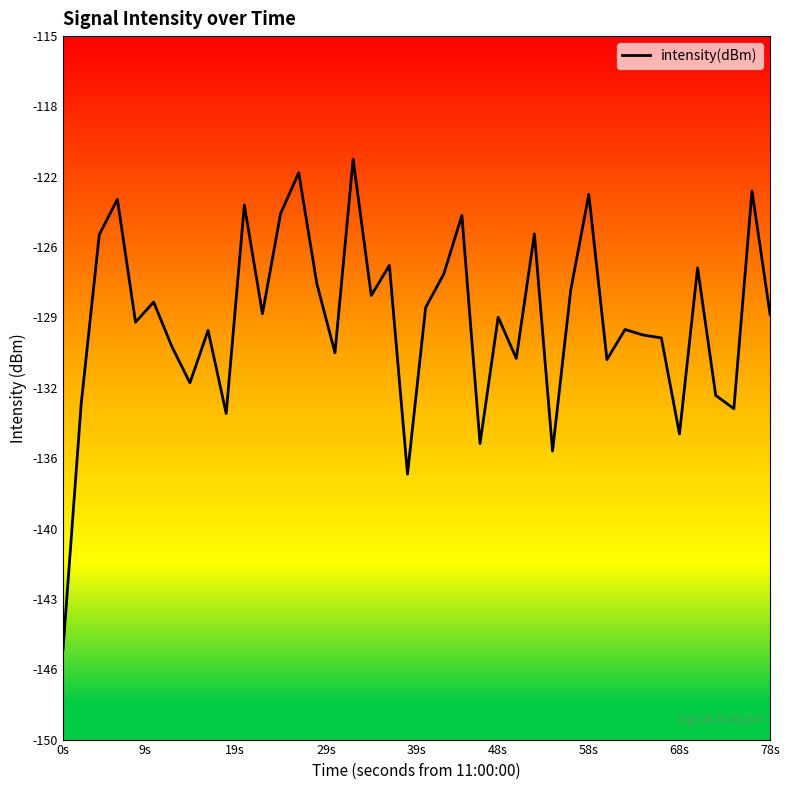

What is the sum of all values?

-5164.0